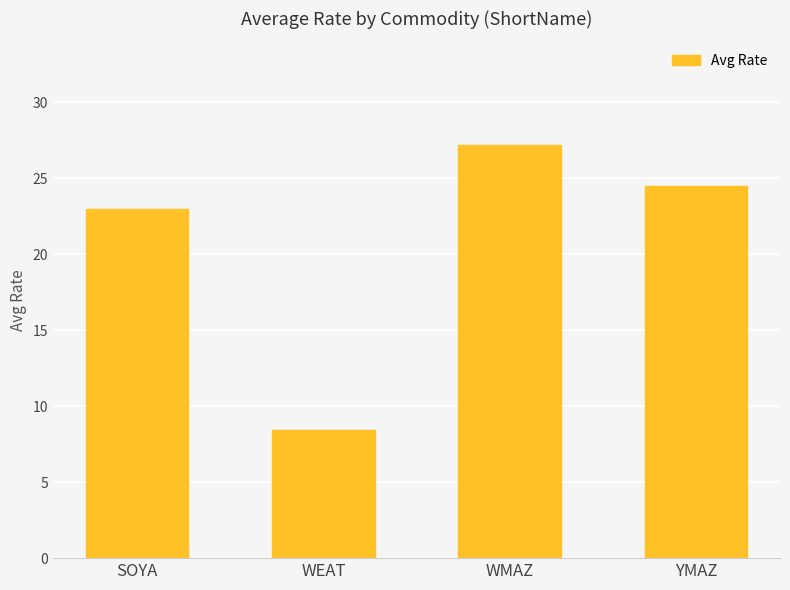

True or false: the data shows 10.1 at SOYA.

False